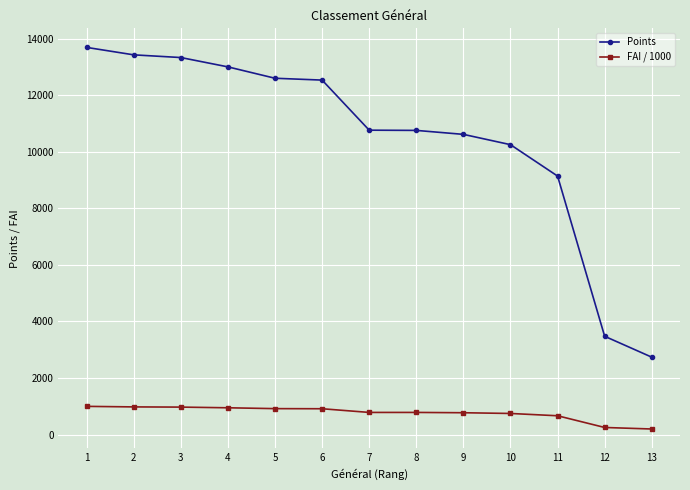

What is the value of the Points point at the 2nd from the left?

13423